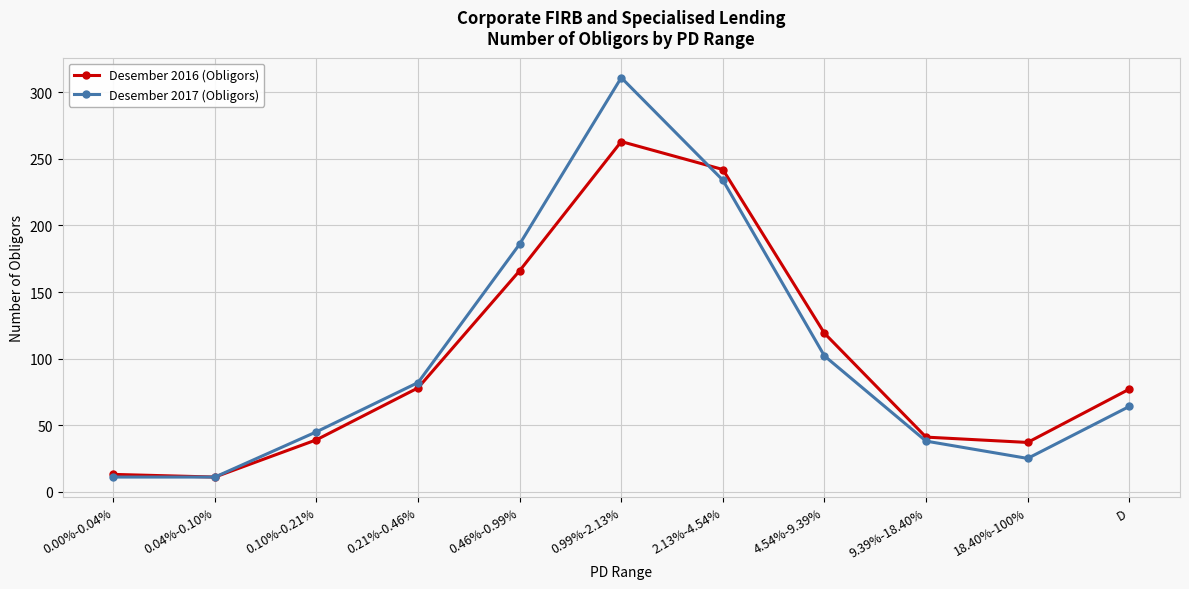

What is the average value of the Desember 2016 (Obligors) series?

99